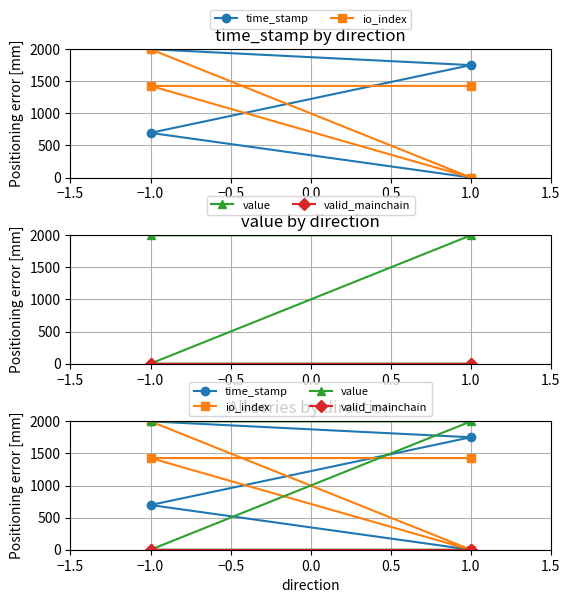

Reading right to left, list all the values displayed in this chart.

time_stamp: 0.0	696.5	1752.5	2000.0
io_index: 1428.6	1428.6	0.0	2000.0
value: 0.0	0.0	2000.0	2000.0
valid_mainchain: 0.0	0.0	0.0	0.0